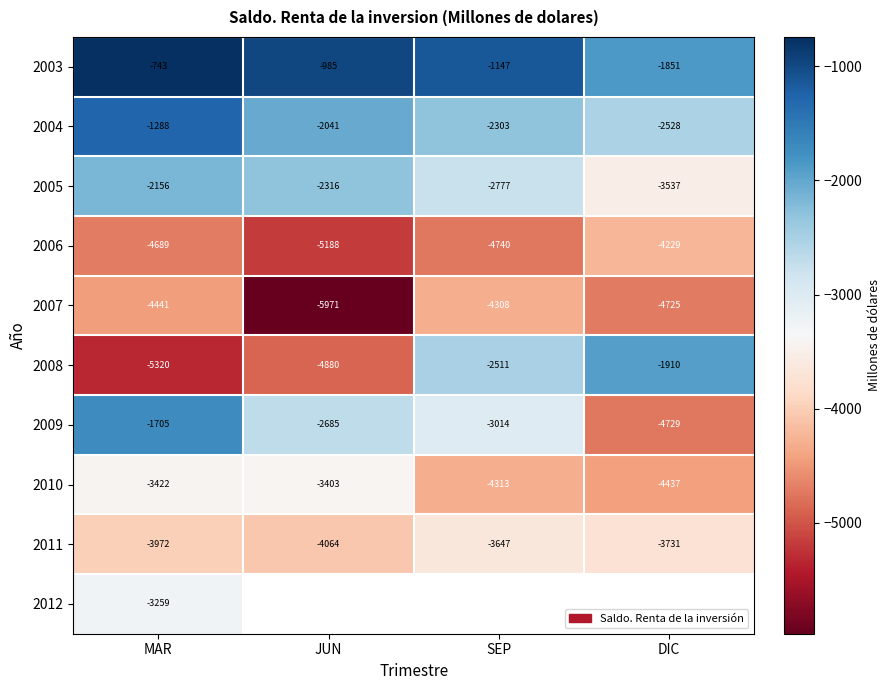

Where is 2007 nearest to the value -5139?

DIC